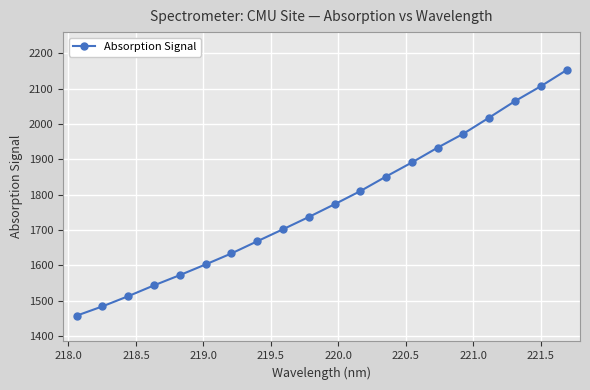

What is the difference between the second highest and minimum values?

649.1